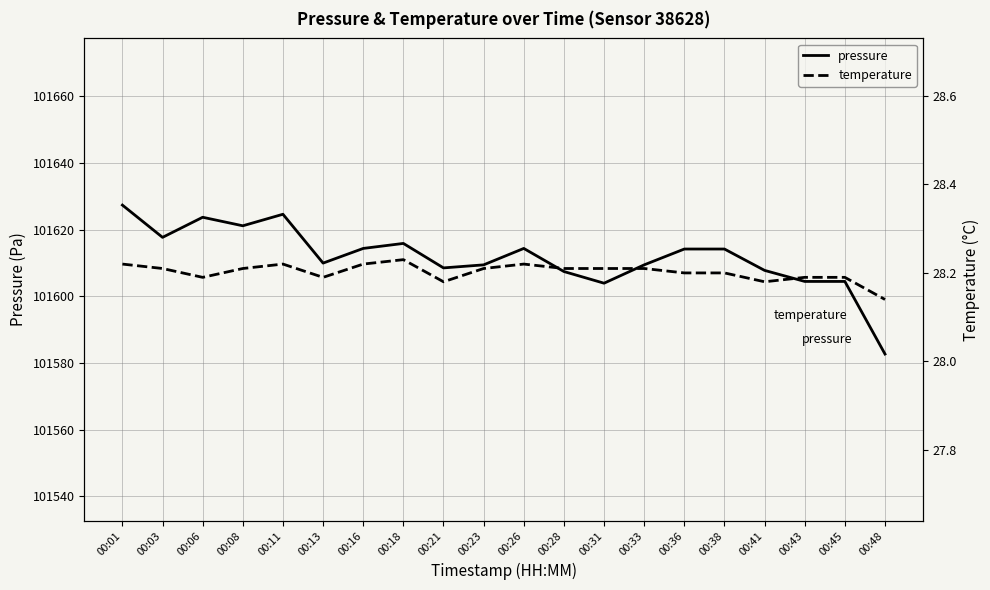

Which series has the largest range (max minus min)?

pressure